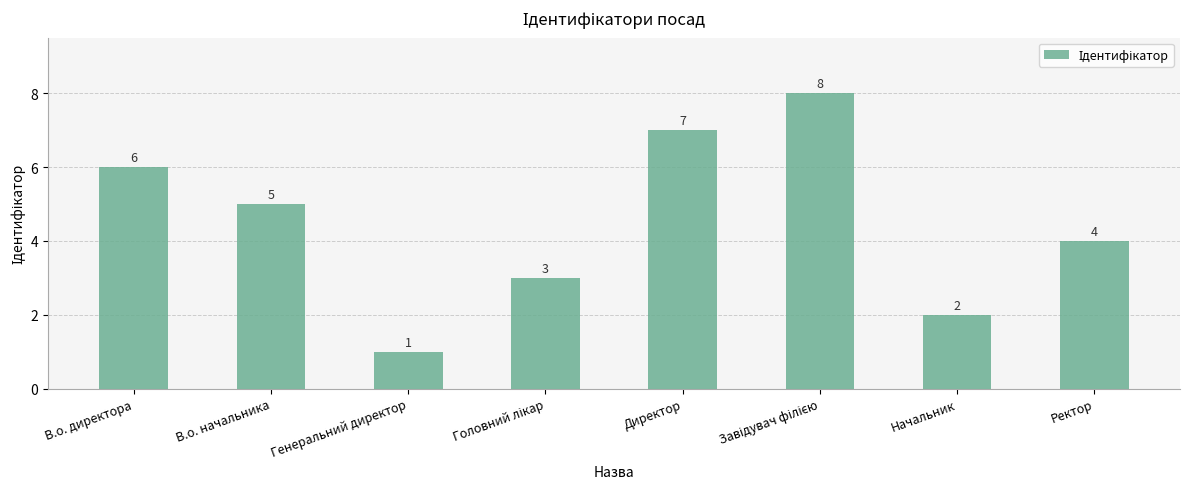

Where does the data first go above 5?

В.о. директора